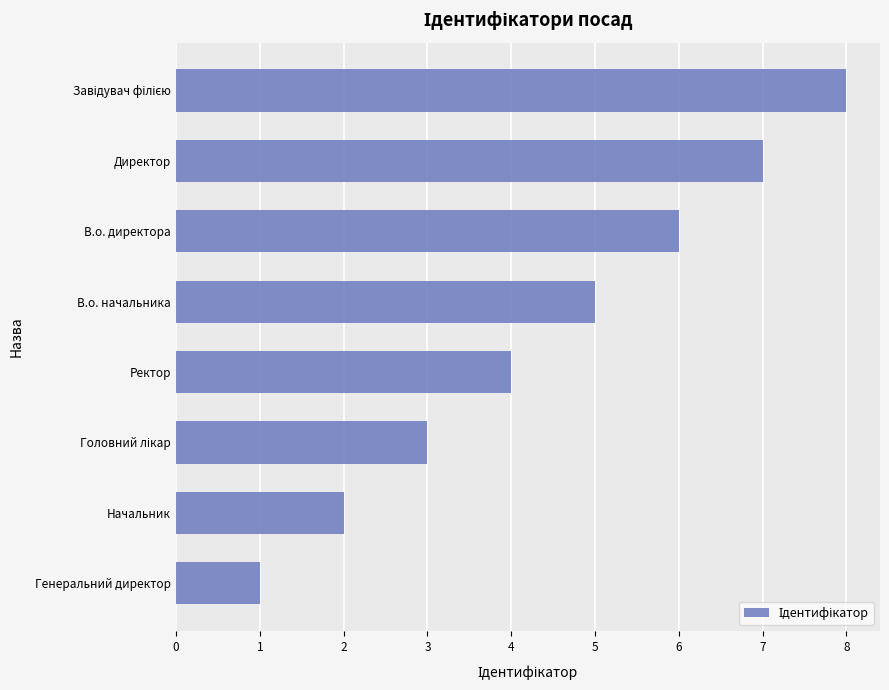

The chart shows a value of 8 at В.о. начальника. True or false?

False